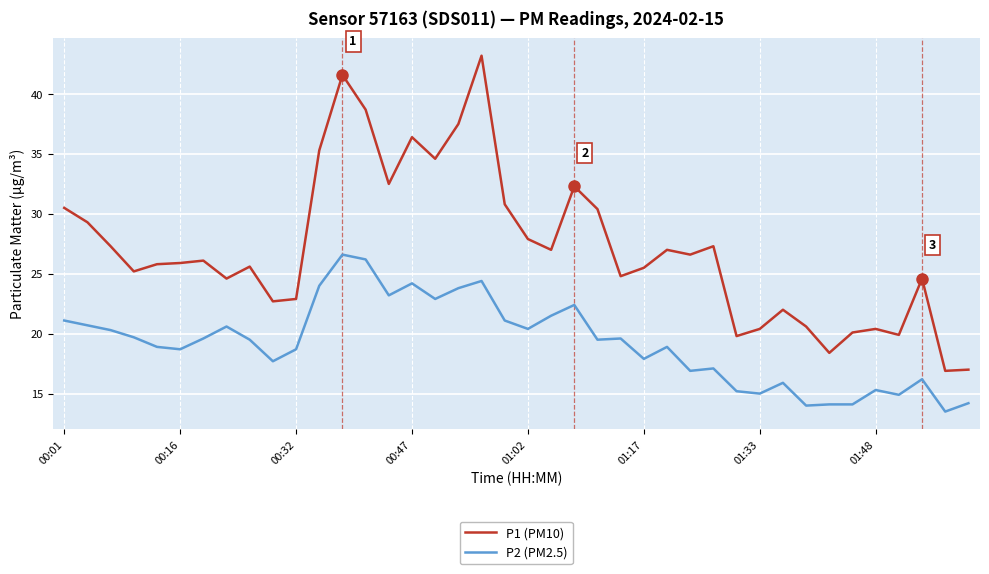

What is the difference between the maximum and minimum values in the P1 (PM10) series?

26.3